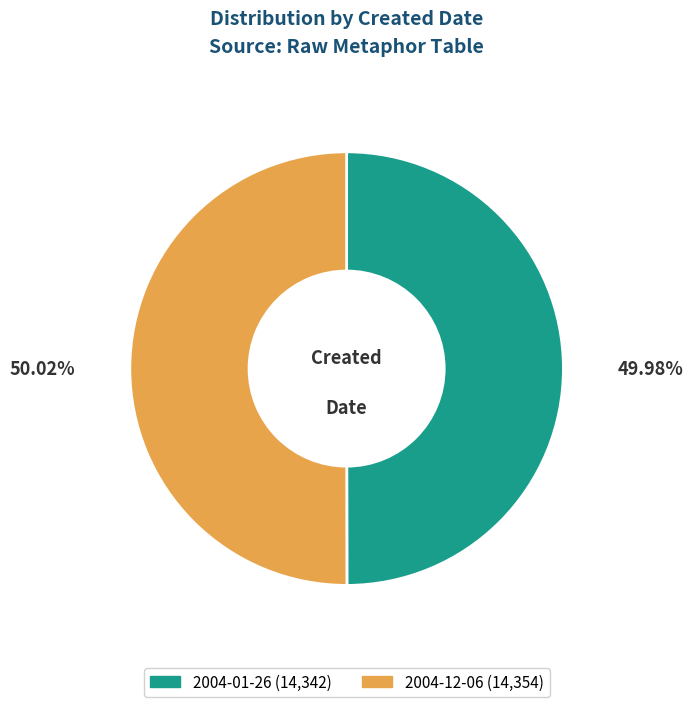

Is there a majority slice in this chart?

Yes